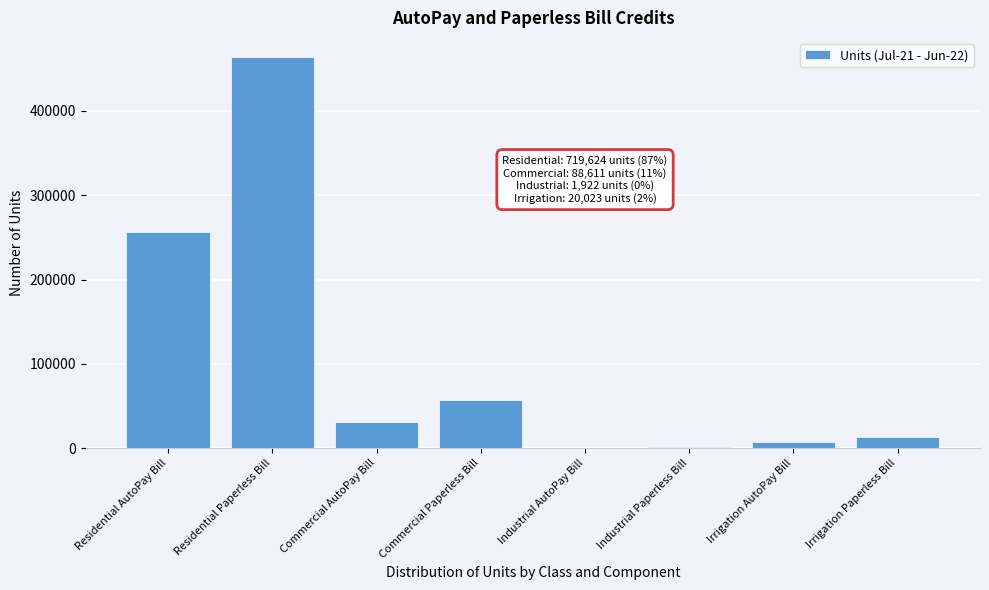

The chart shows a value of 463553 at Residential Paperless Bill. True or false?

True